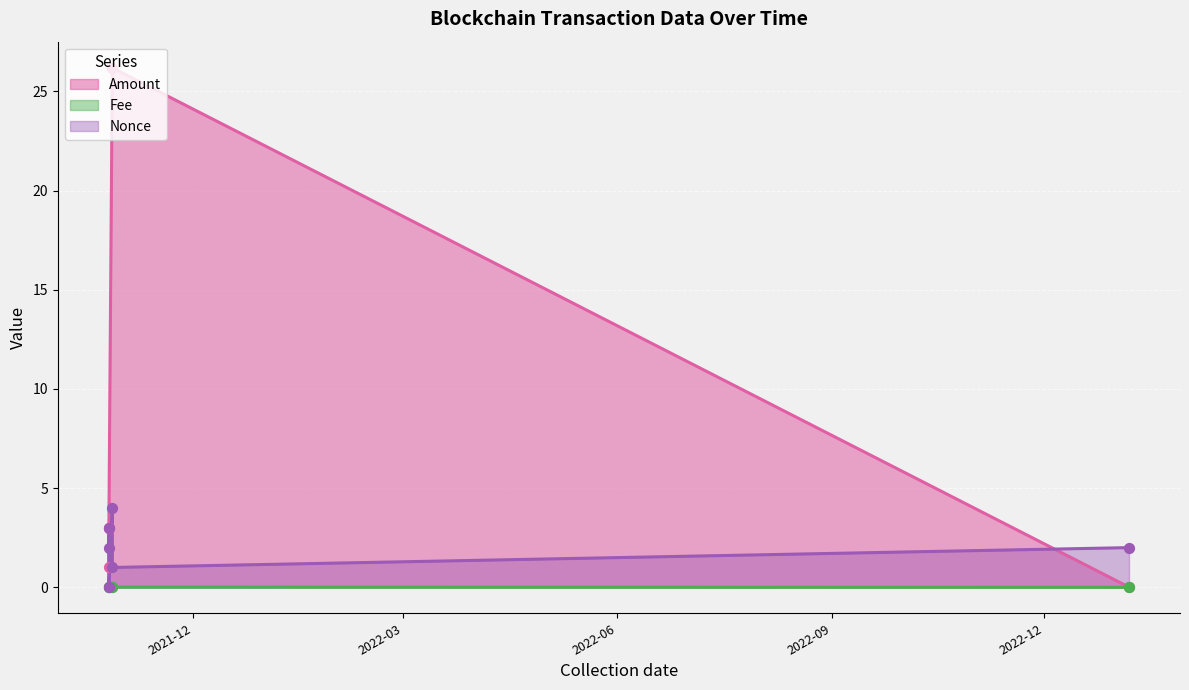

What is the total value across all series at 2021-10-25 20:54:00?

6.0